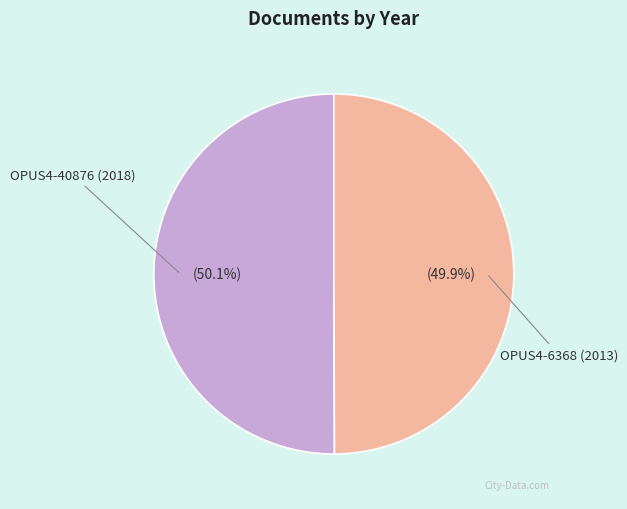

Is there a majority slice in this chart?

Yes